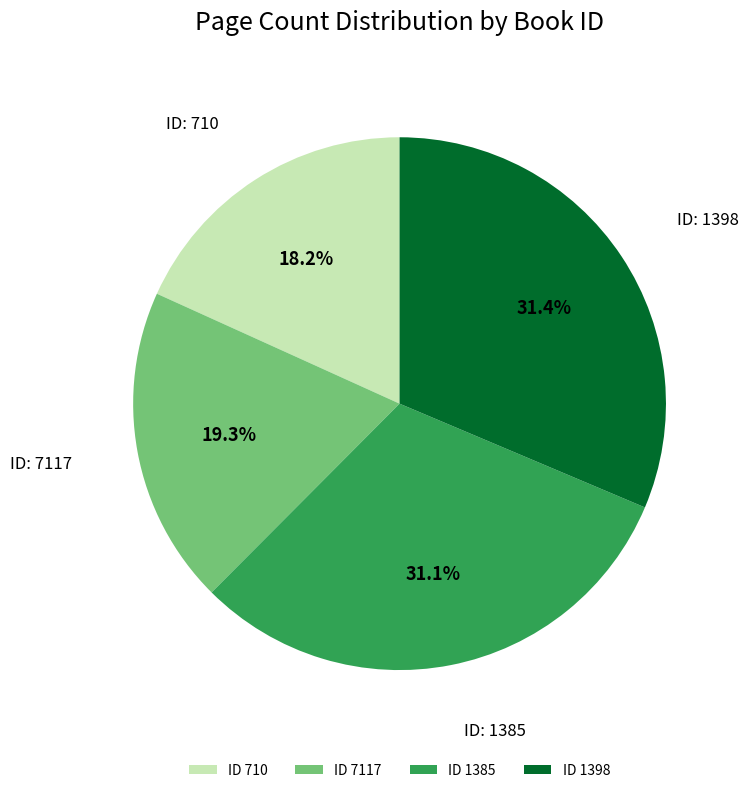

Does ID 1398 account for over 50% of the chart?

No